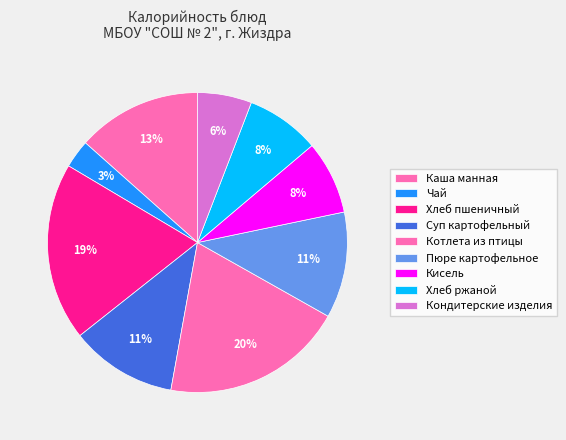

Count the number of slices in the pie.

9